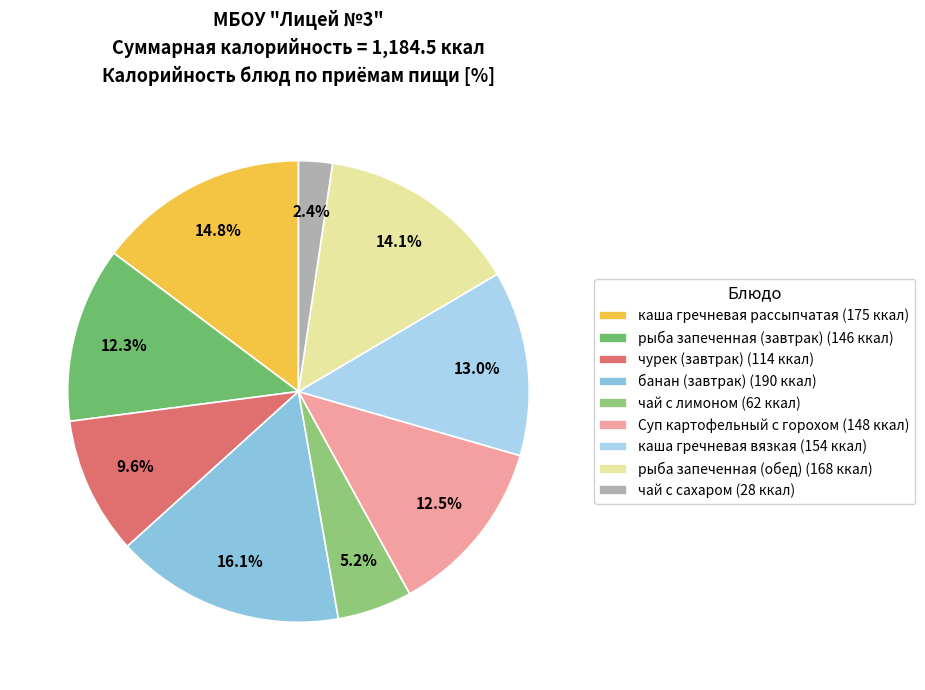

Count the number of slices in the pie.

9